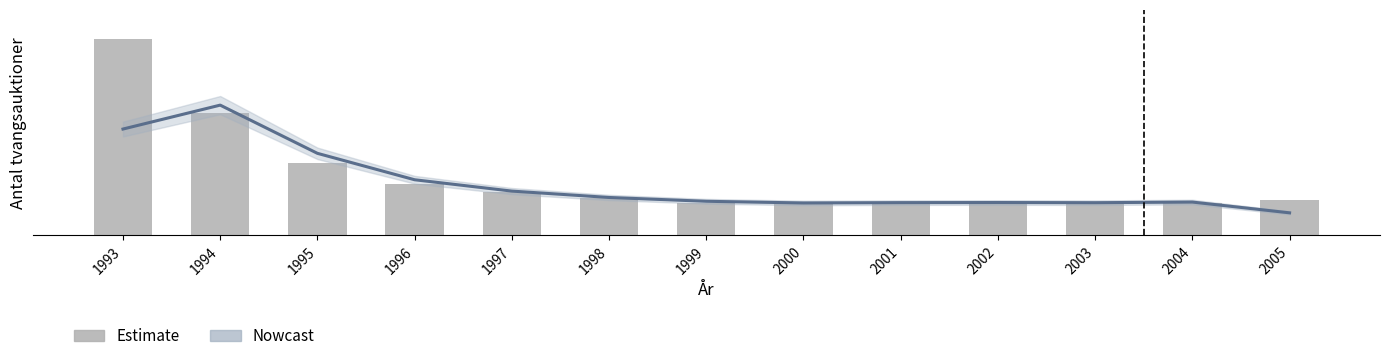

At which category is the sum across all series the highest?

1993